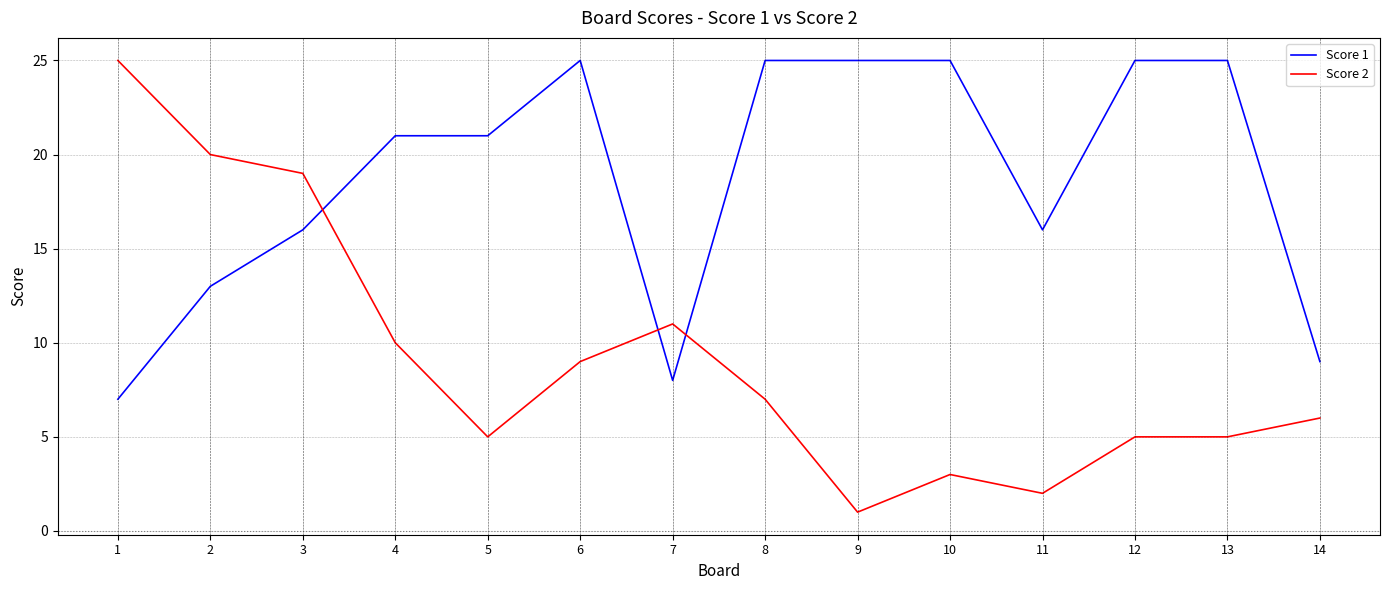

The Score 1 series shows 7 at 6. True or false?

False